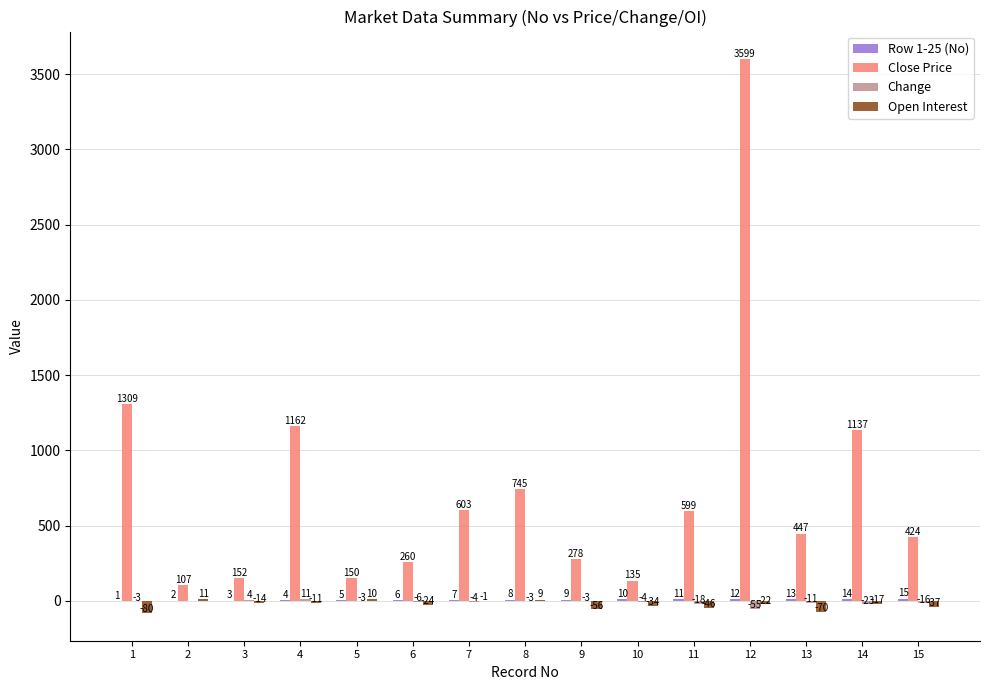

What is the spread (max minus min) of values at 14?

1160